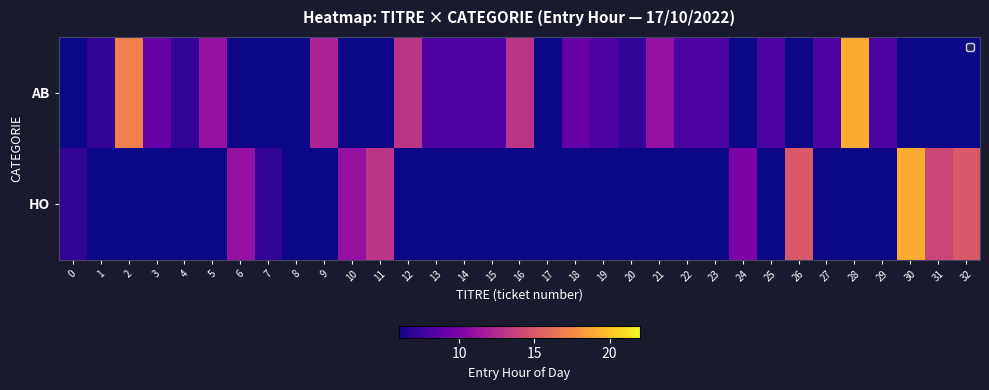

At which category is the sum across all series the highest?

28